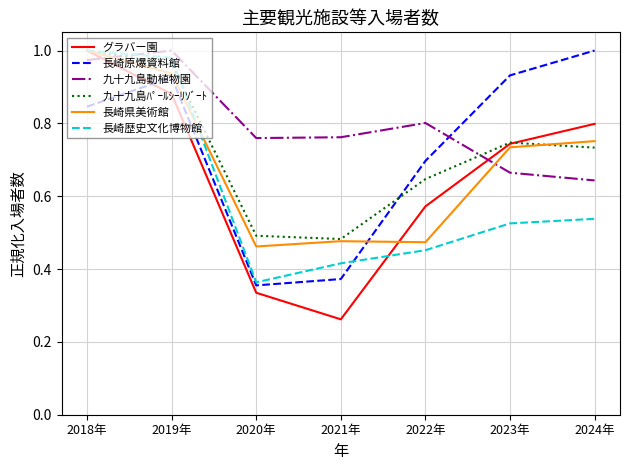

The value of 長崎県美術館 at 2023年 is 0.7. True or false?

True